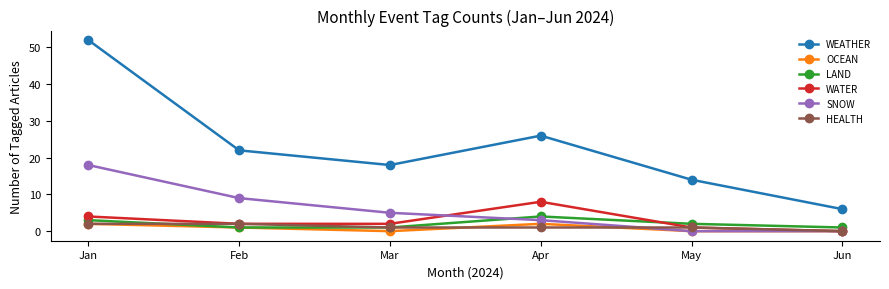

True or false: LAND and WEATHER cross at least once.

False